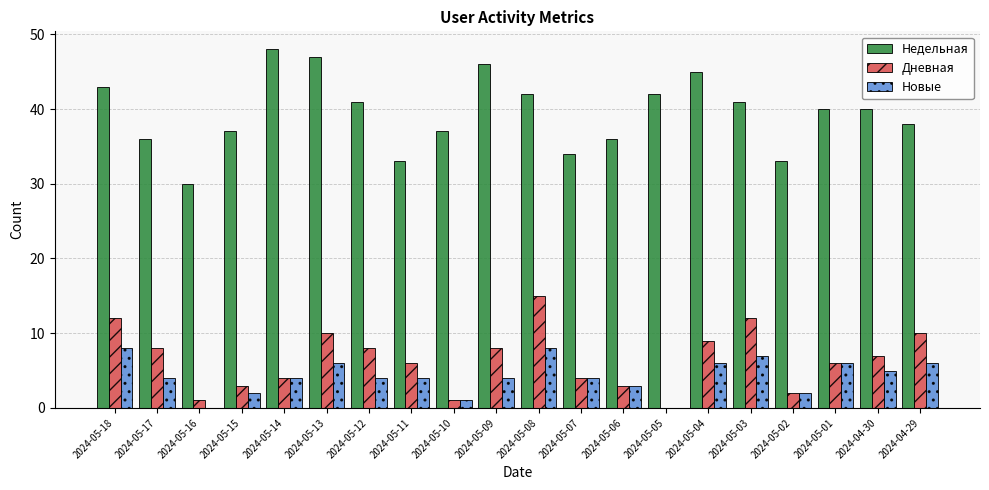

The value of Дневная at 2024-05-07 is 4. True or false?

True